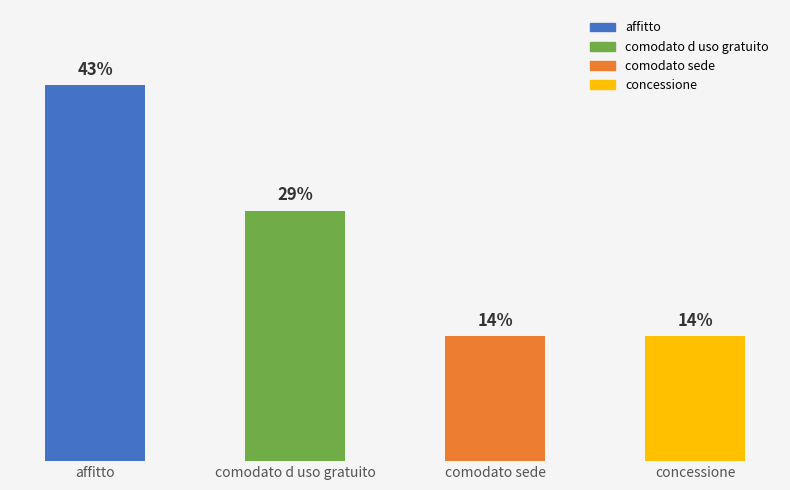

Approximately how many times larger is the value at concessione compared to comodato sede?

1.0